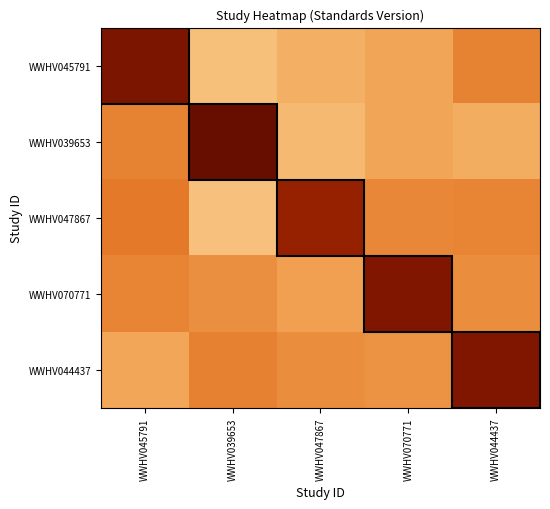

Reading right to left, extract all data points from this chart.

WWHV045791: WWHV044437=1.0	WWHV070771=1.2	WWHV047867=1.2	WWHV039653=1.3	WWHV045791=0.6
WWHV039653: WWHV044437=1.2	WWHV070771=1.2	WWHV047867=1.3	WWHV039653=0.5	WWHV045791=1.0
WWHV047867: WWHV044437=1.1	WWHV070771=1.1	WWHV047867=0.6	WWHV039653=1.3	WWHV045791=1.0
WWHV070771: WWHV044437=1.1	WWHV070771=0.6	WWHV047867=1.2	WWHV039653=1.1	WWHV045791=1.1
WWHV044437: WWHV044437=0.6	WWHV070771=1.1	WWHV047867=1.1	WWHV039653=1.0	WWHV045791=1.2